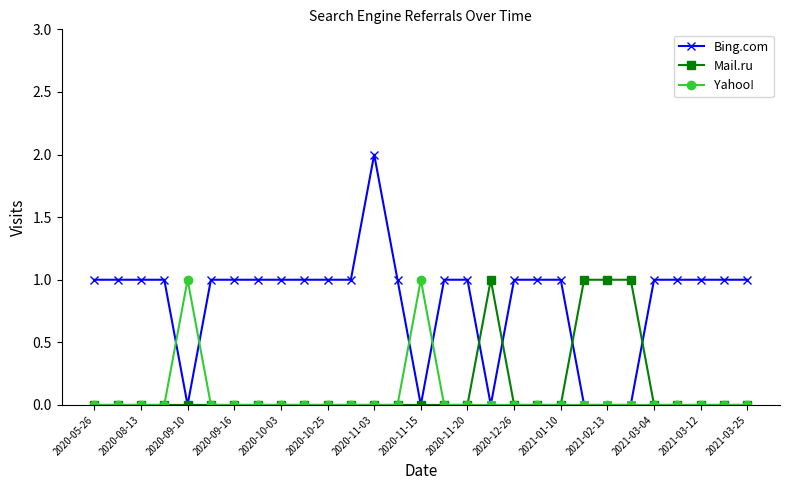

What are all the series names shown in the legend?

Bing.com, Mail.ru, Yahoo!